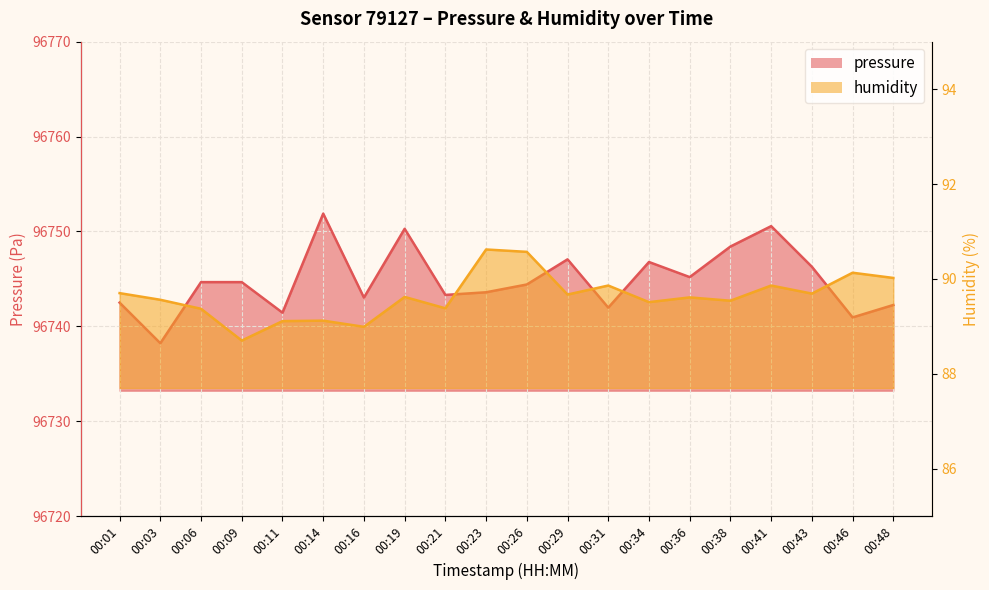

Reading left to right, list all the values displayed in this chart.

pressure: 96742.5	96738.2	96744.7	96744.7	96741.4	96751.9	96743.0	96750.3	96743.3	96743.6	96744.4	96747.1	96742.0	96746.8	96745.2	96748.4	96750.6	96746.3	96740.9	96742.2
humidity: 89.7	89.6	89.4	88.7	89.1	89.1	89.0	89.6	89.4	90.6	90.6	89.7	89.9	89.5	89.6	89.5	89.9	89.7	90.1	90.0